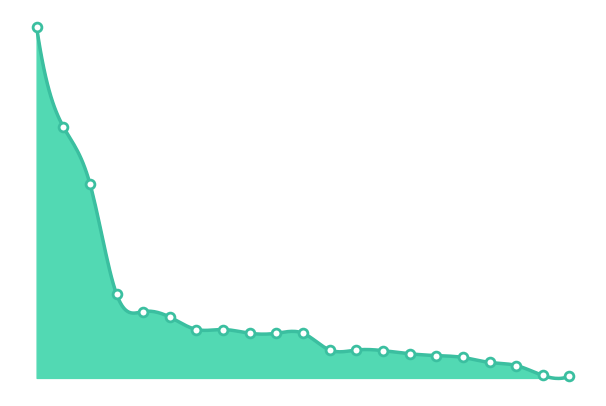

What is the ratio of the value at 8 to the value at 7?

1.0